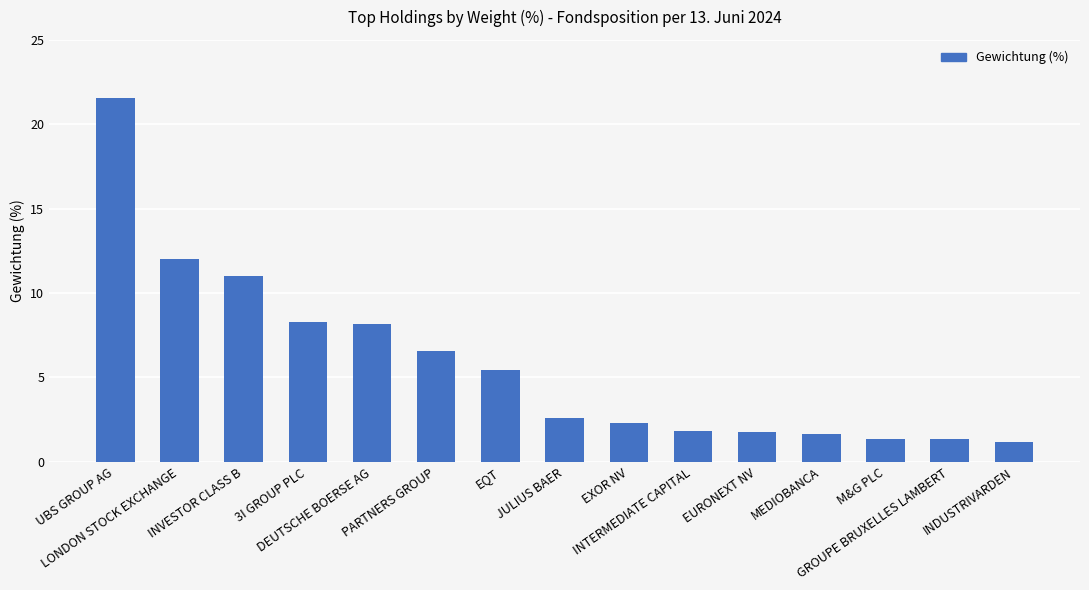

True or false: the data shows 8.3 at 3I GROUP PLC.

True